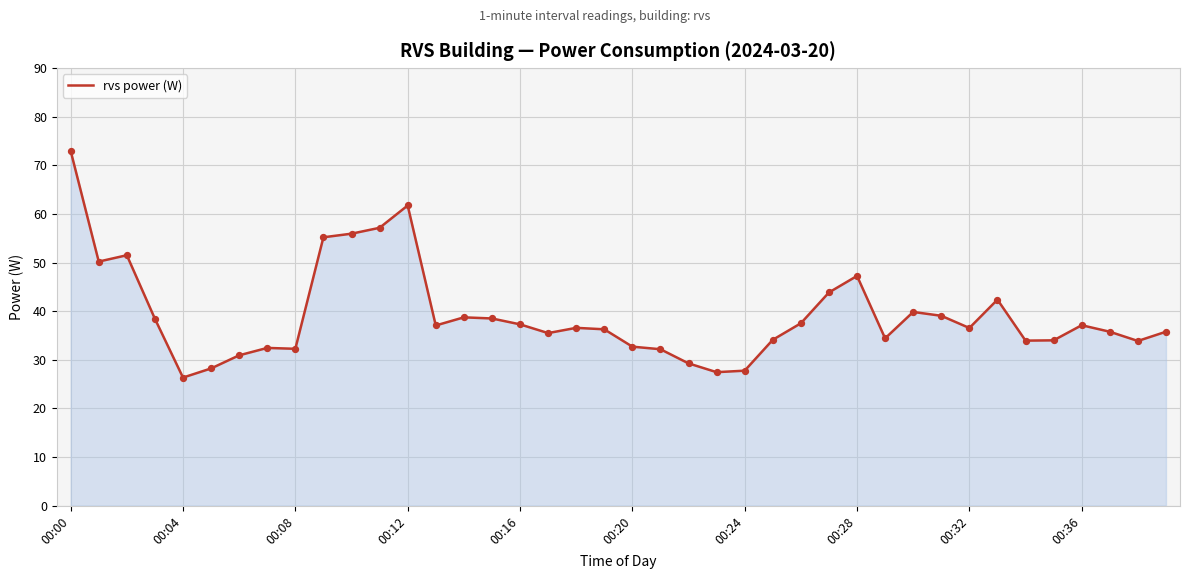

What is the smallest value displayed?

26.3